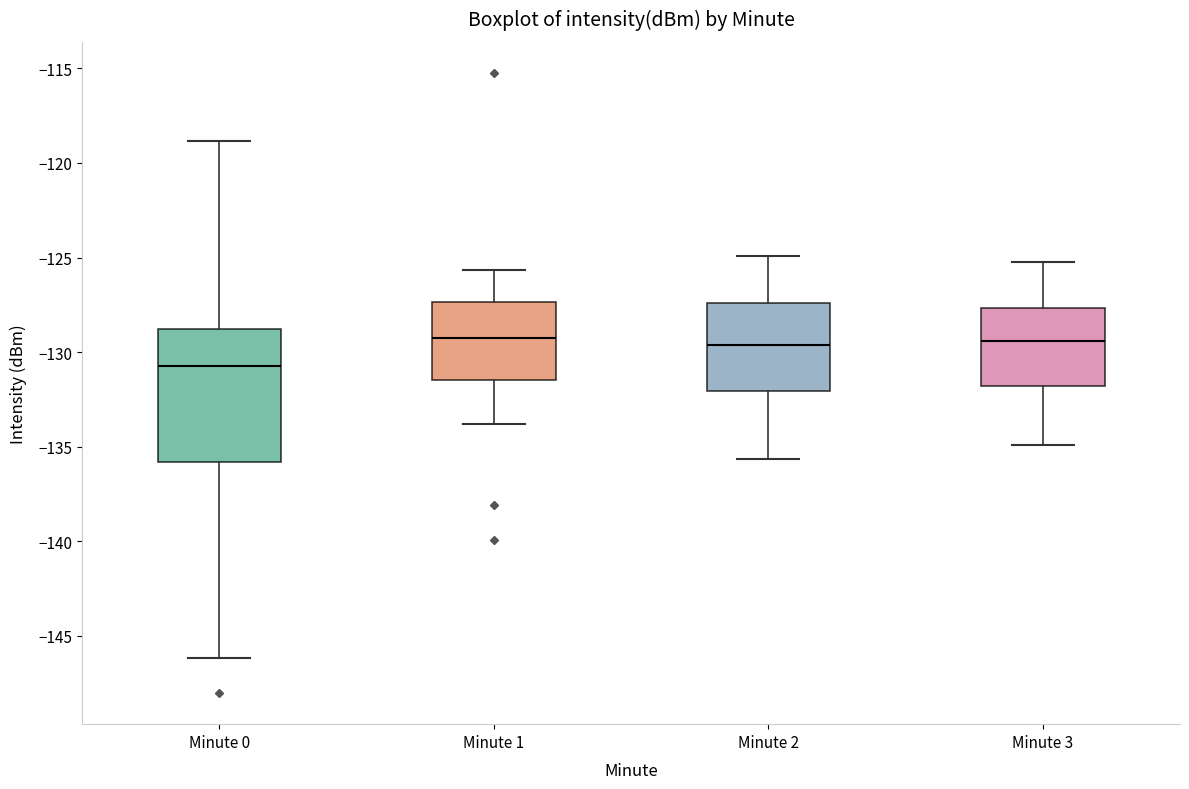

Where is the lower edge of the box for Minute 1 on the y-axis? The values are not printed on the chart, so give them approximately, as read against the axis.

-131.5